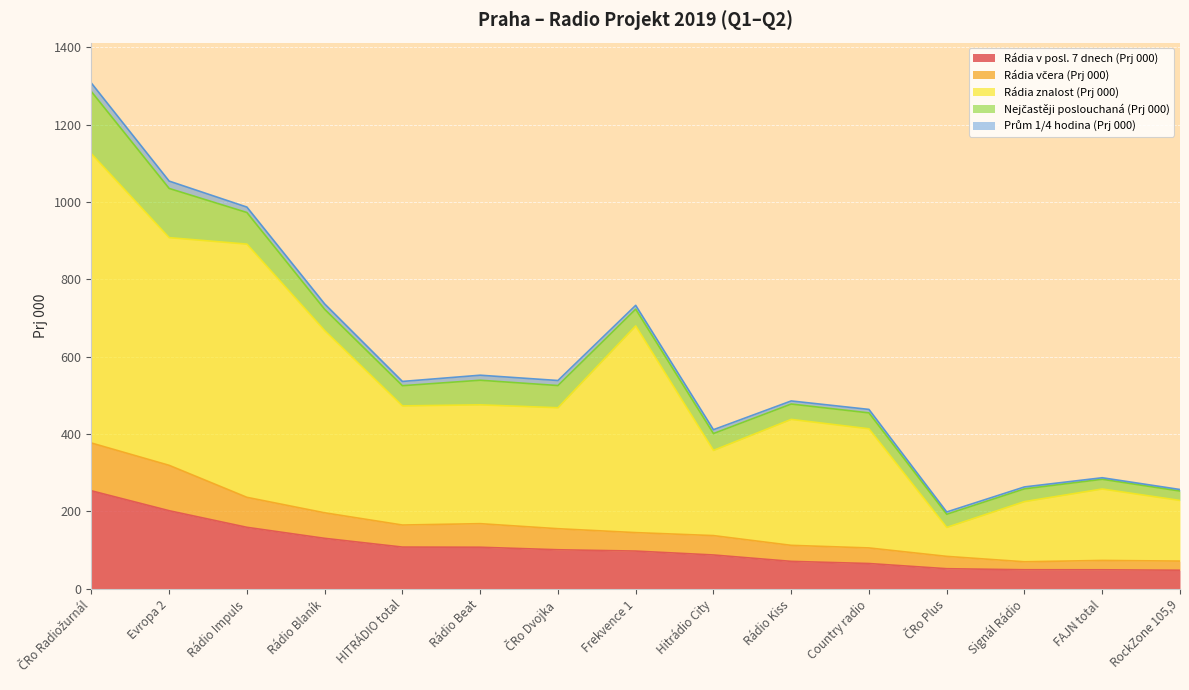

What is the sum of the Rádia v posl. 7 dnech (Prj 000) values at Rádio Blaník and Frekvence 1?

228.3